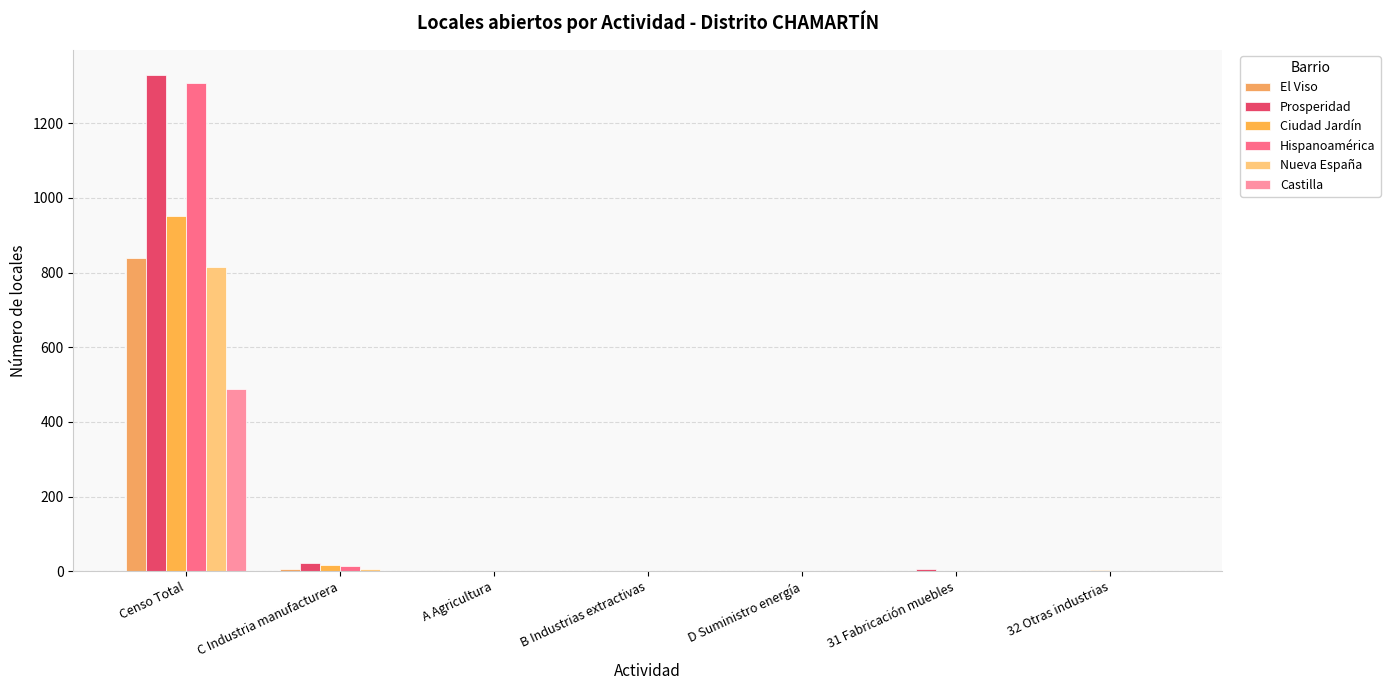

At which label does Ciudad Jardín reach its minimum?

A Agricultura